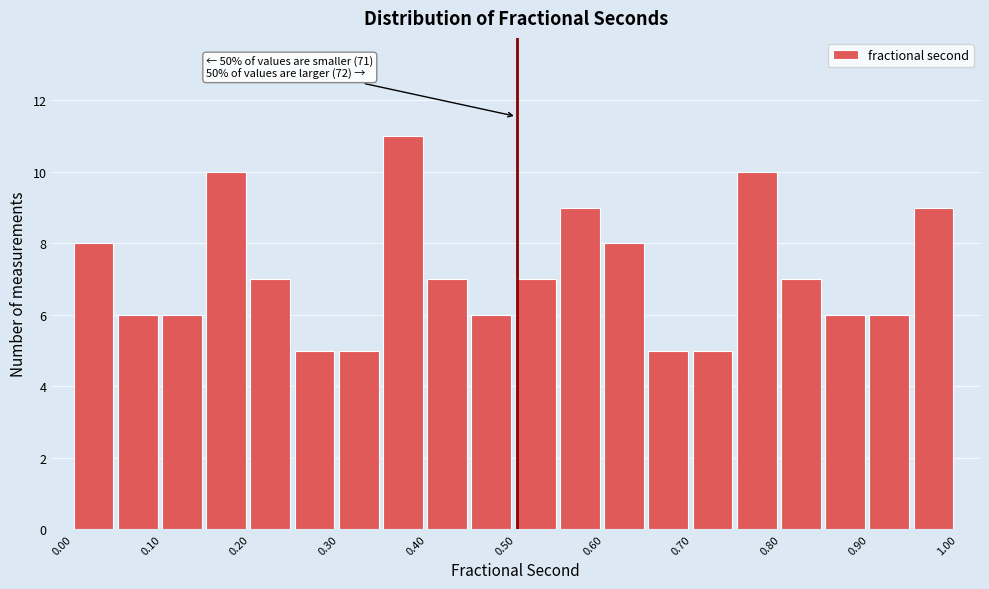

Which range on the x-axis has the tallest bar?

0.35 to 0.40